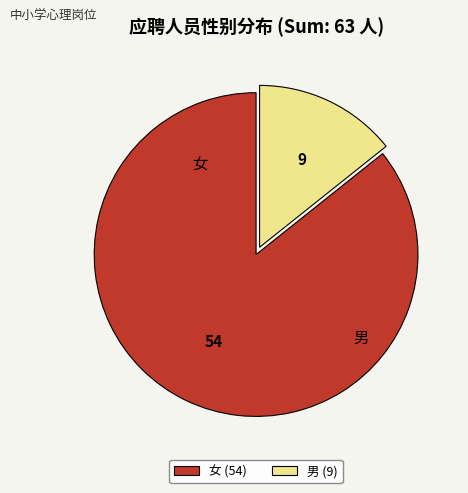

What percentage is the 女 slice, to the nearest percent?

86%